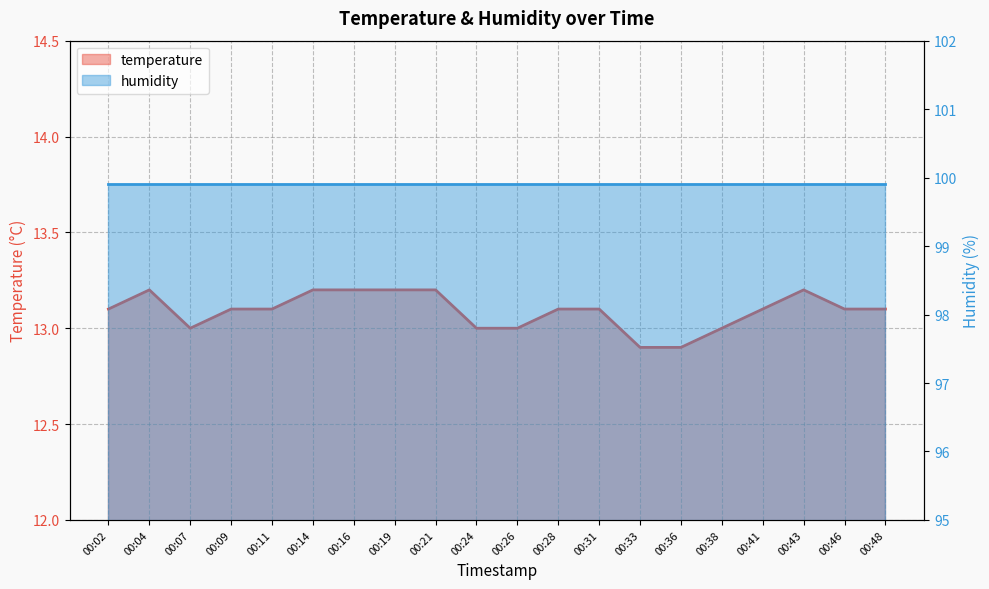

How many categories are shown in the chart?

20